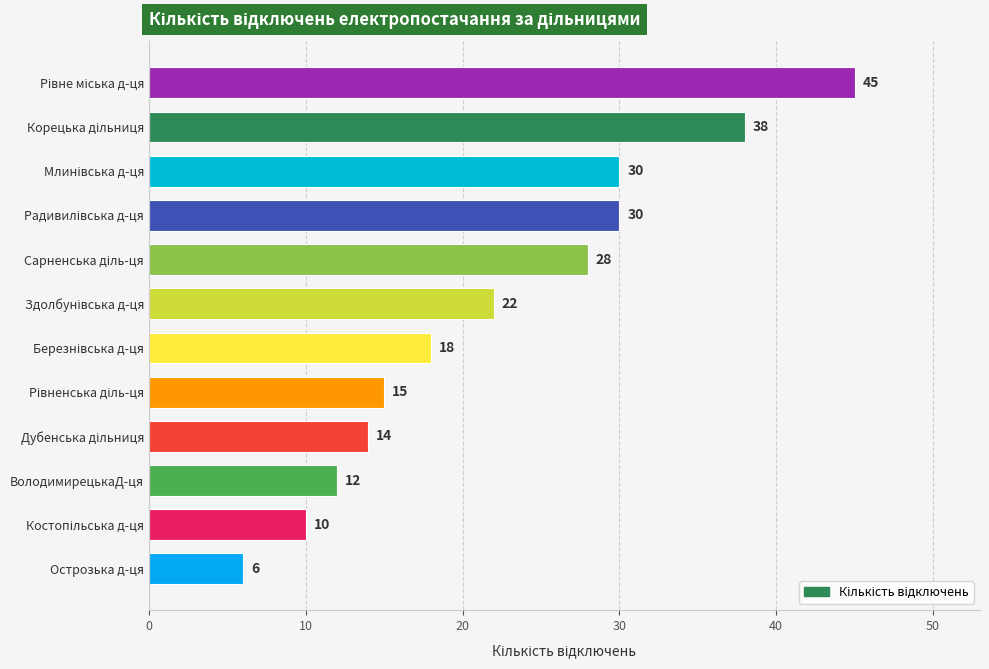

What is the average value?

22